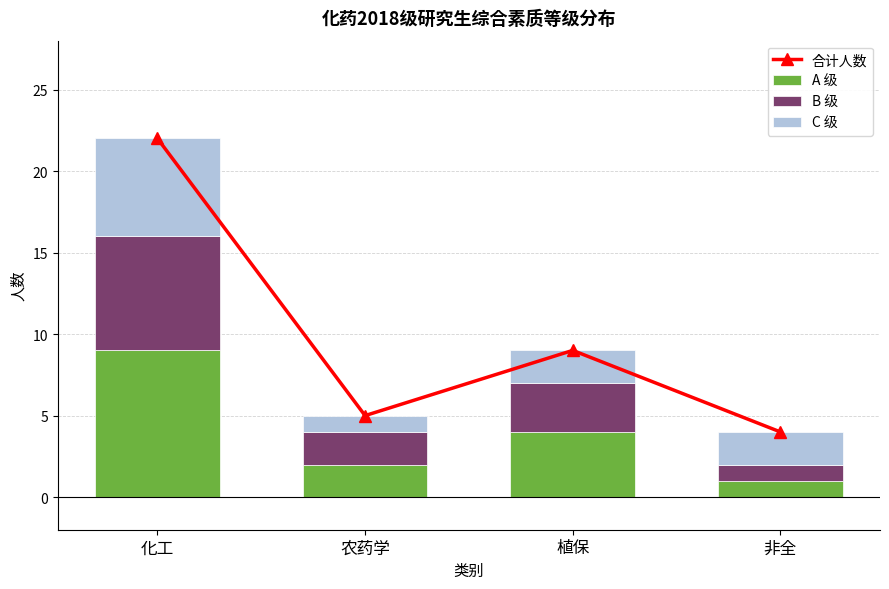

How many groups of bars are there?

4